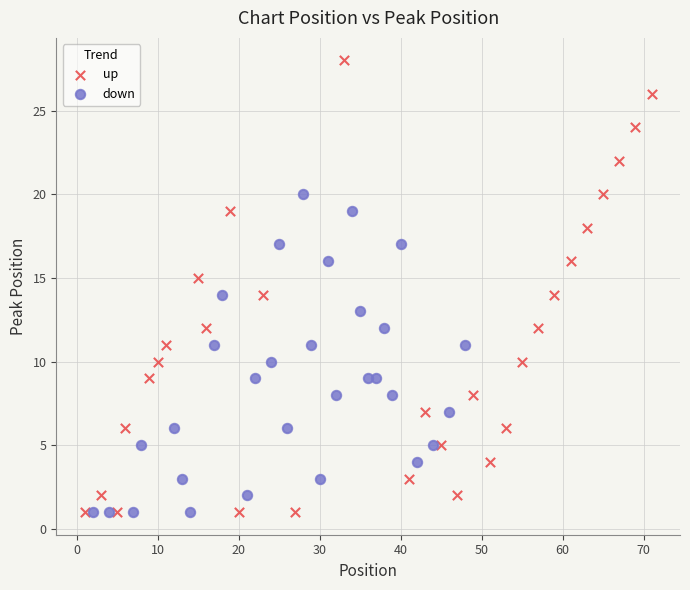

Which series contains the highest Y value?

up